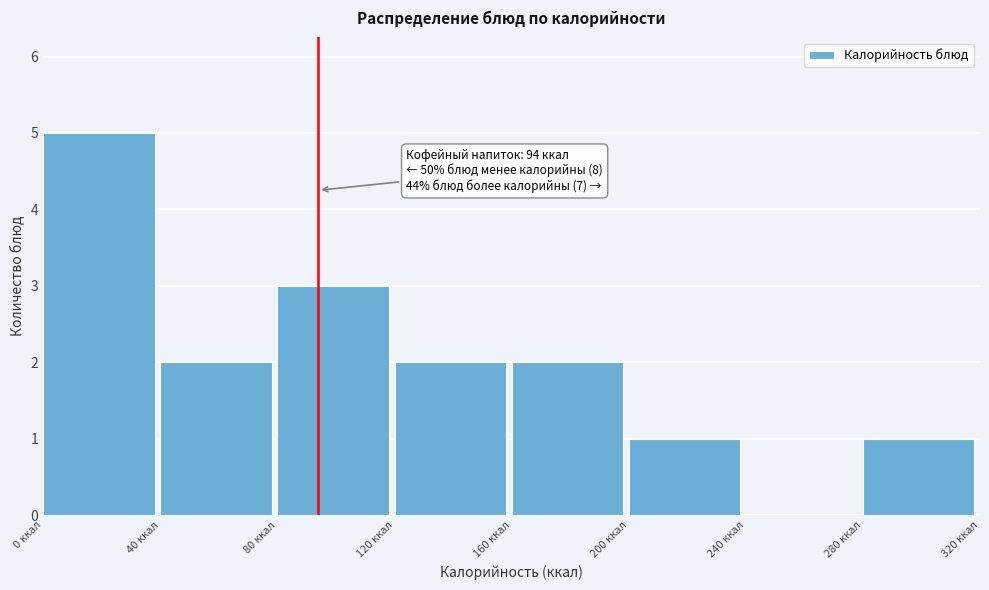

Over which range of the x-axis is the bar tallest?

0 to 40